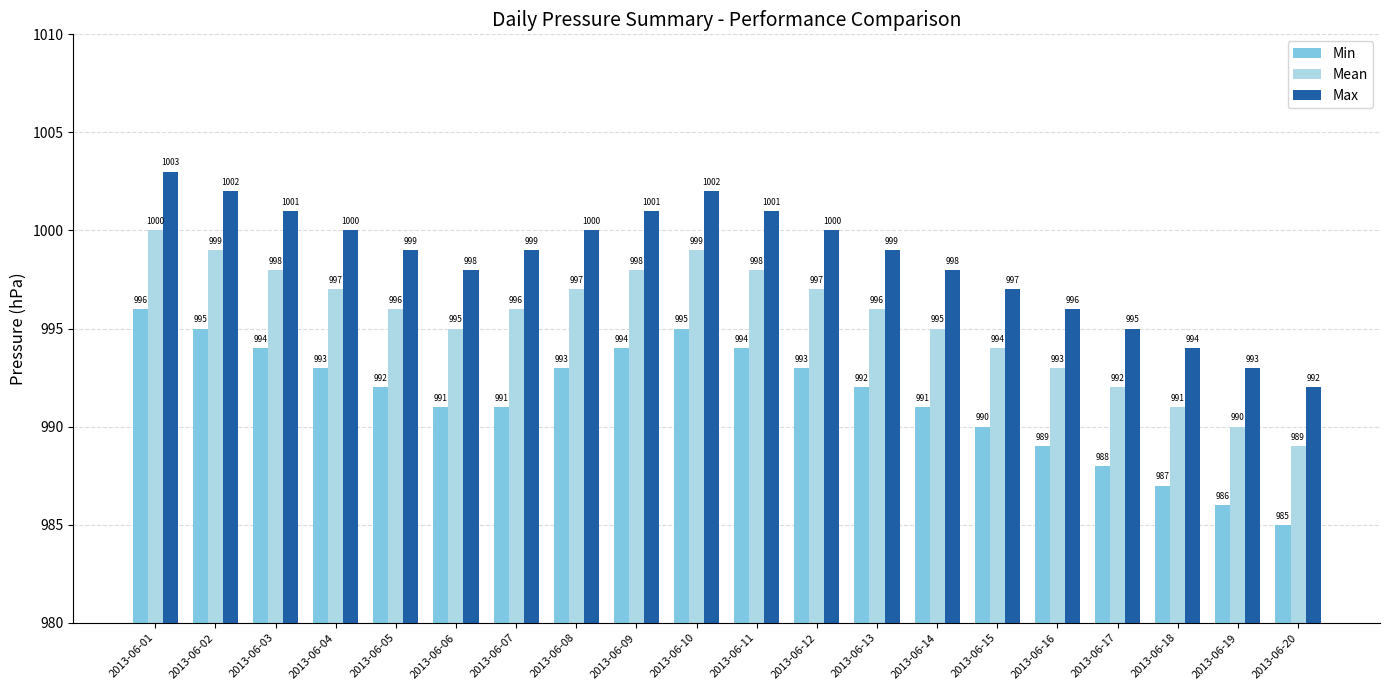

Is the value of Min at 2013-06-07 greater than the value of Mean at 2013-06-16?

No